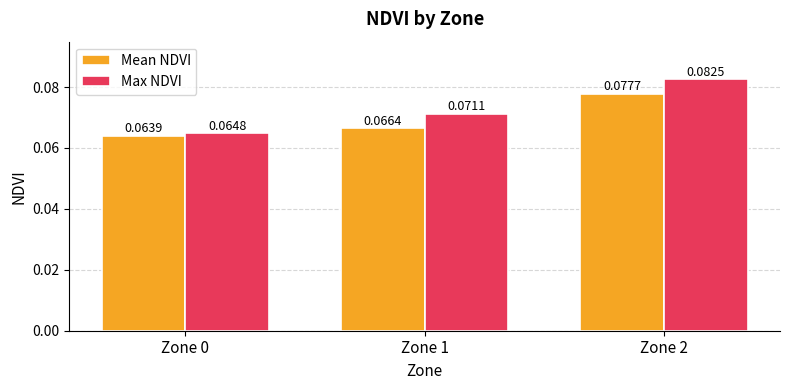

Rank the series by their average value, from lowest to highest.

Mean NDVI, Max NDVI